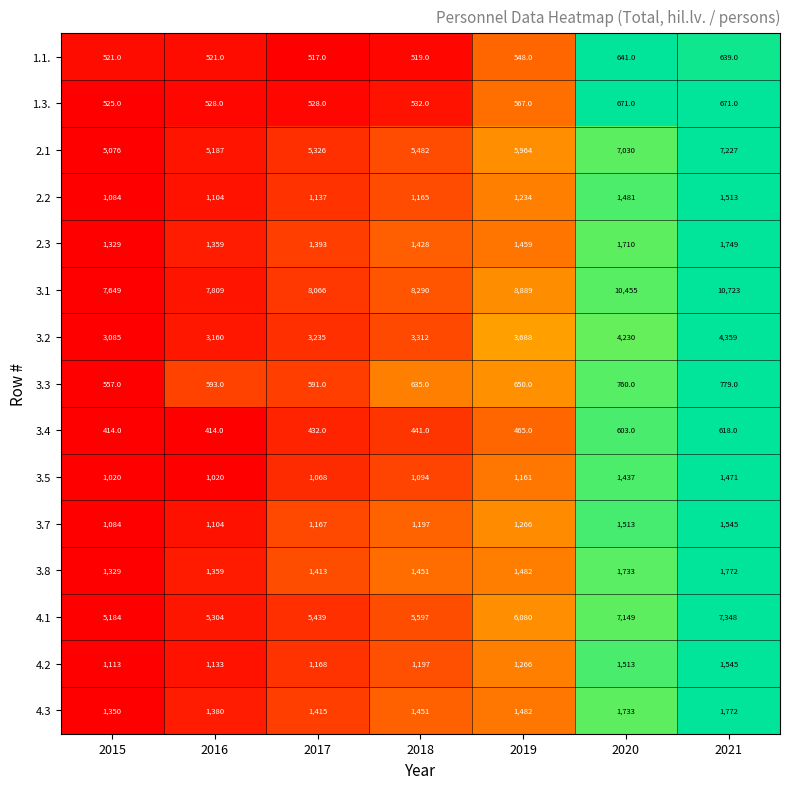

At how many categories does at least one series exceed 592?

7